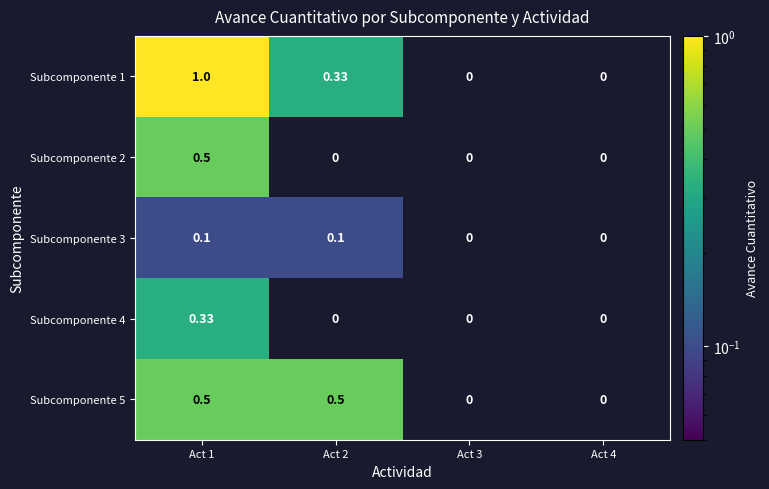

At which category is the sum across all series the highest?

Act 1